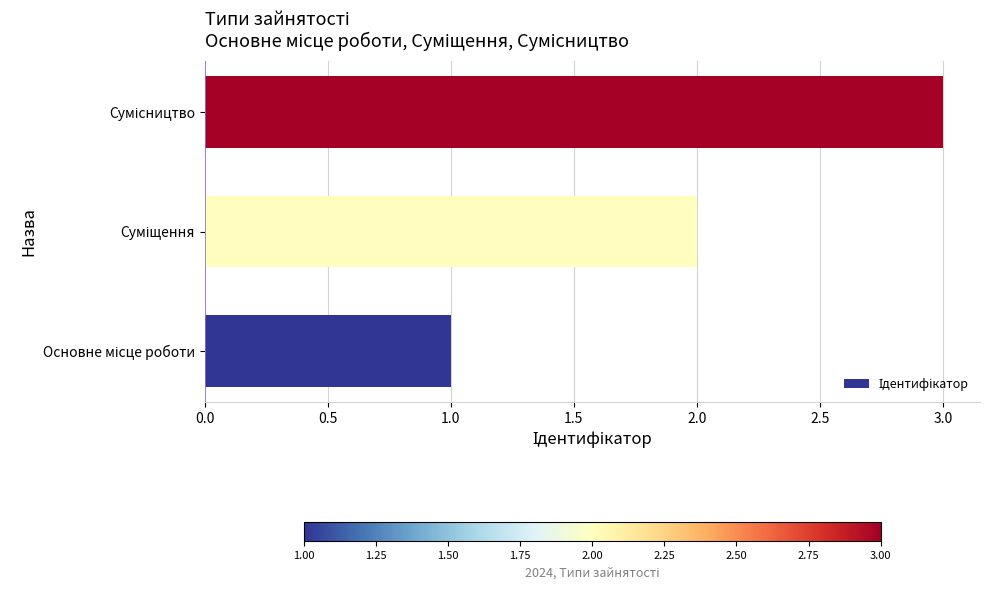

Count the number of data series in this chart.

1